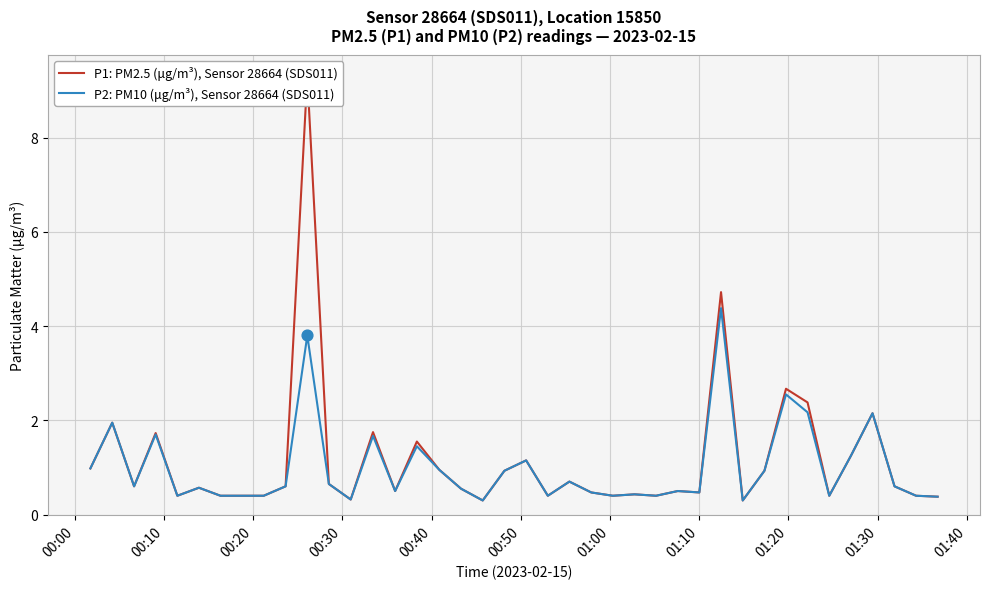

What are all the series names shown in the legend?

P1: PM2.5 (μg/m³), Sensor 28664 (SDS011), P2: PM10 (μg/m³), Sensor 28664 (SDS011)